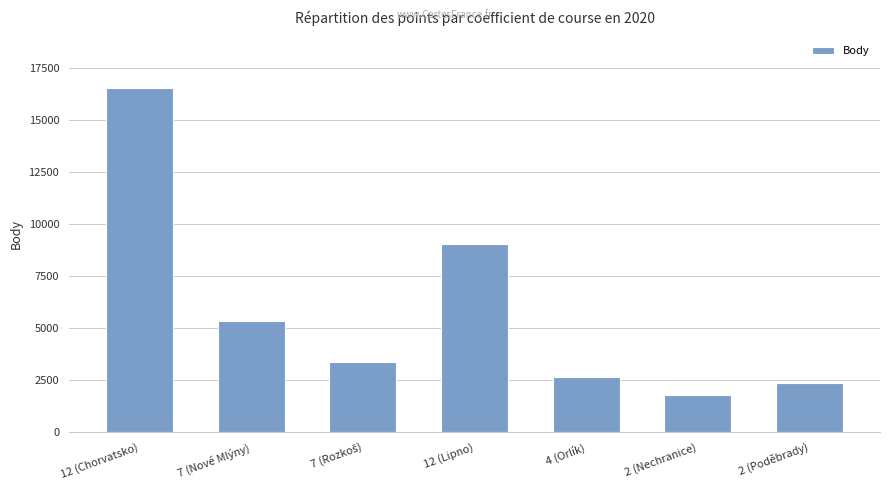

Reading left to right, list all the values displayed in this chart.

16557	5346	3368	9051	2661	1794	2360